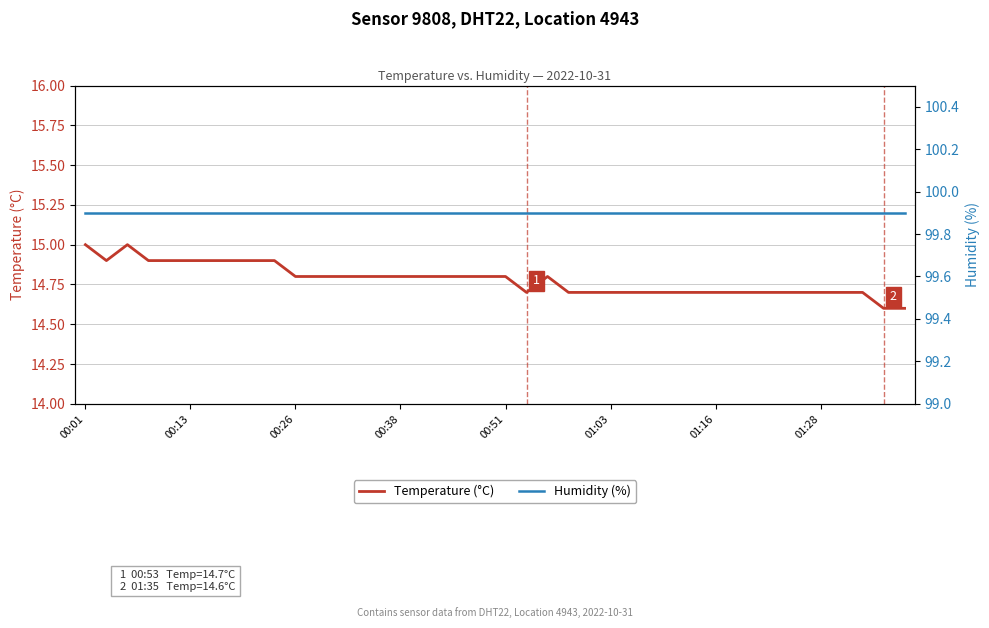

At which label is Humidity (%) closest to 99?

00:01